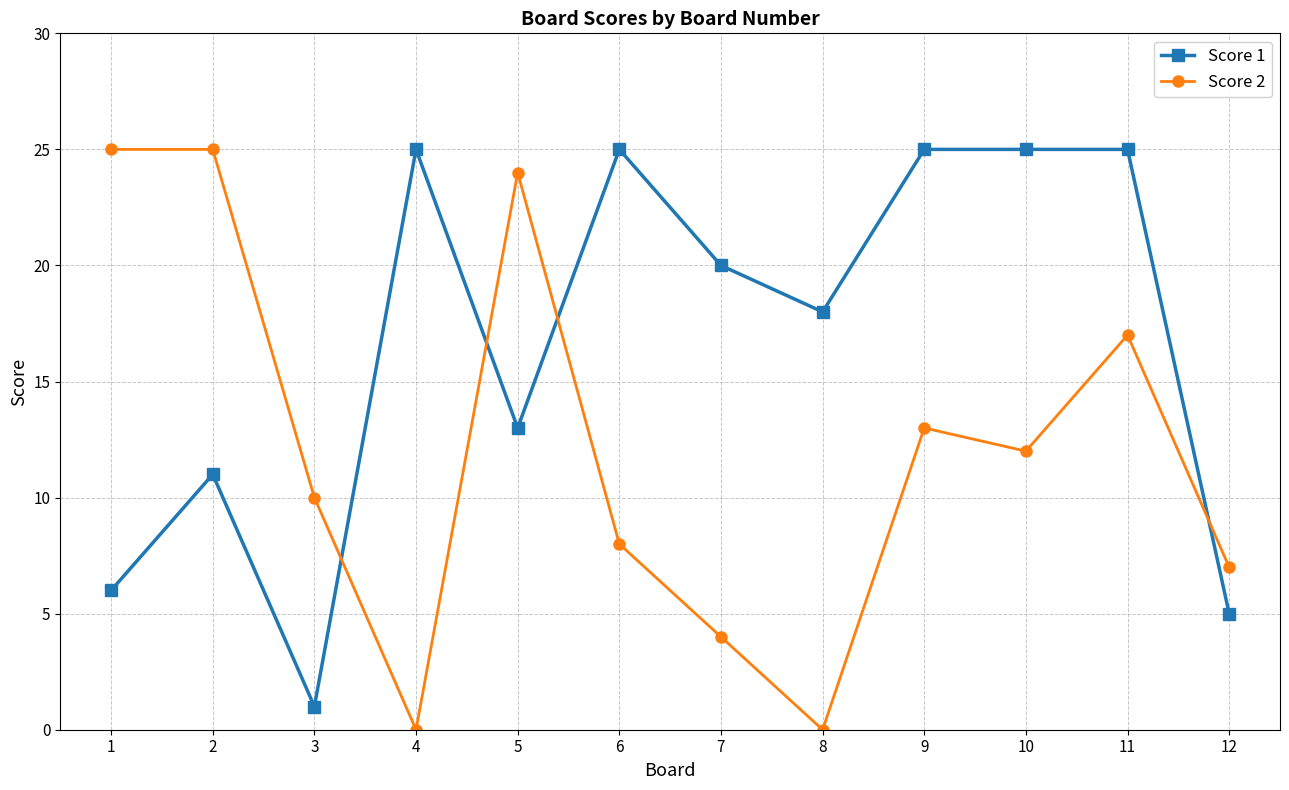

True or false: Score 2 has a value of 25 at 1.

True